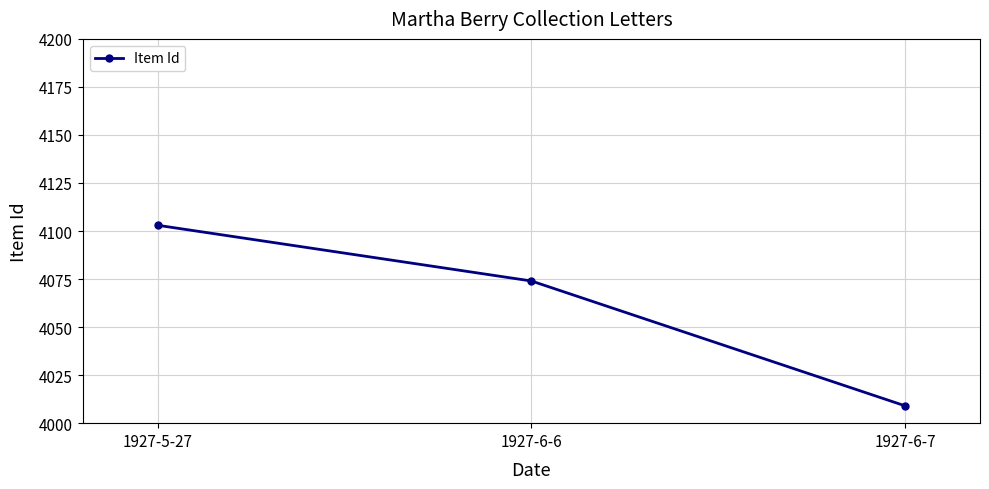

Count the values in the range 4009 to 4103.

3